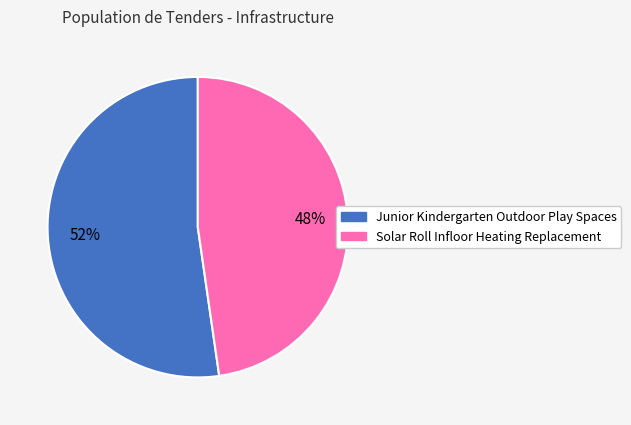

Is the sum of Solar Roll Infloor Heating Replacement and Junior Kindergarten Outdoor Play Spaces greater than half?

Yes